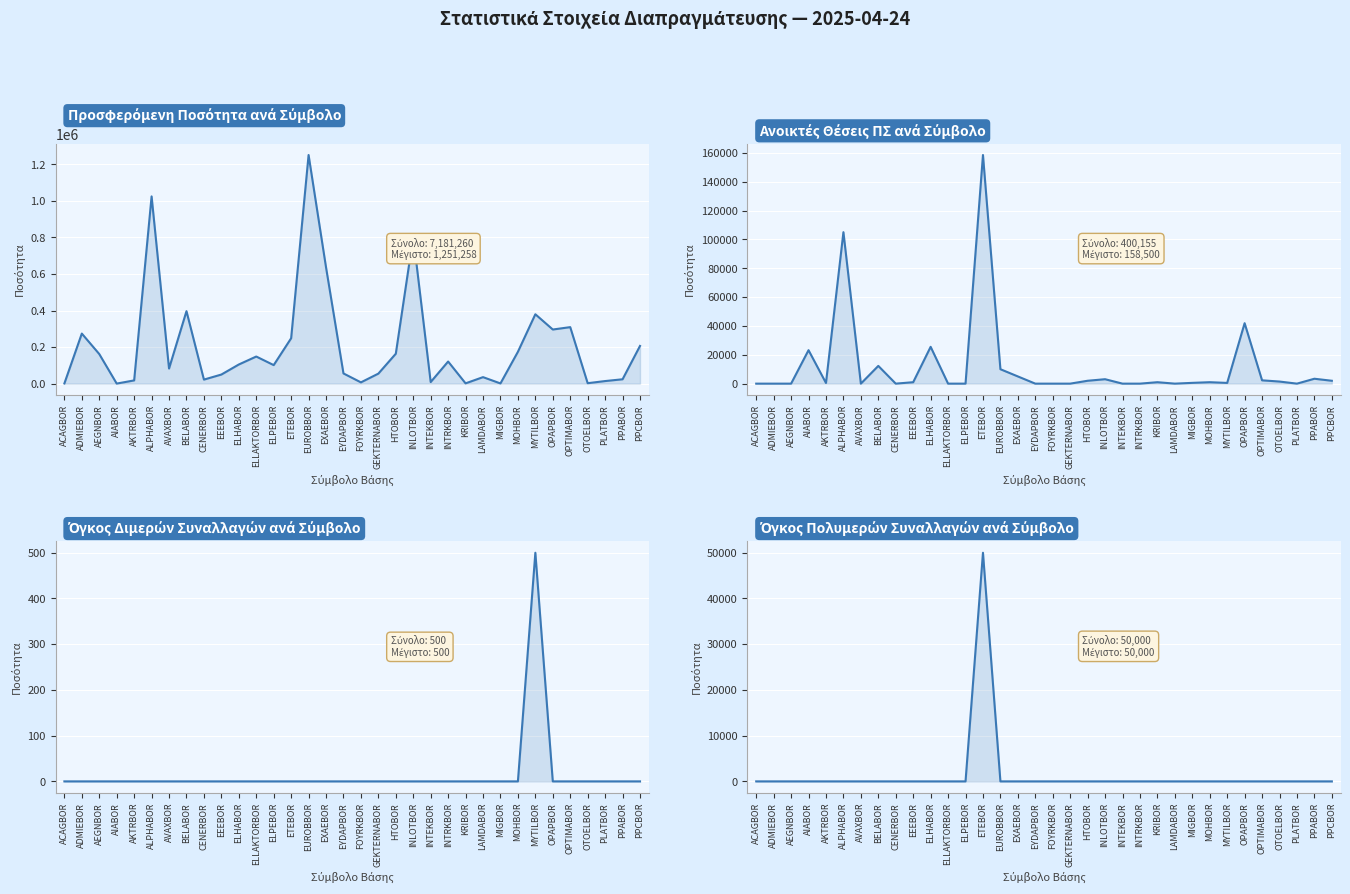

Rank the series at MOHBOR from highest to lowest value.

Προσφερόμενη Ποσότητα ανά Σύμβολο, Ανοικτές Θέσεις ΠΣ ανά Σύμβολο, Όγκος Διμερών Συναλλαγών ανά Σύμβολο, Όγκος Πολυμερών Συναλλαγών ανά Σύμβολο